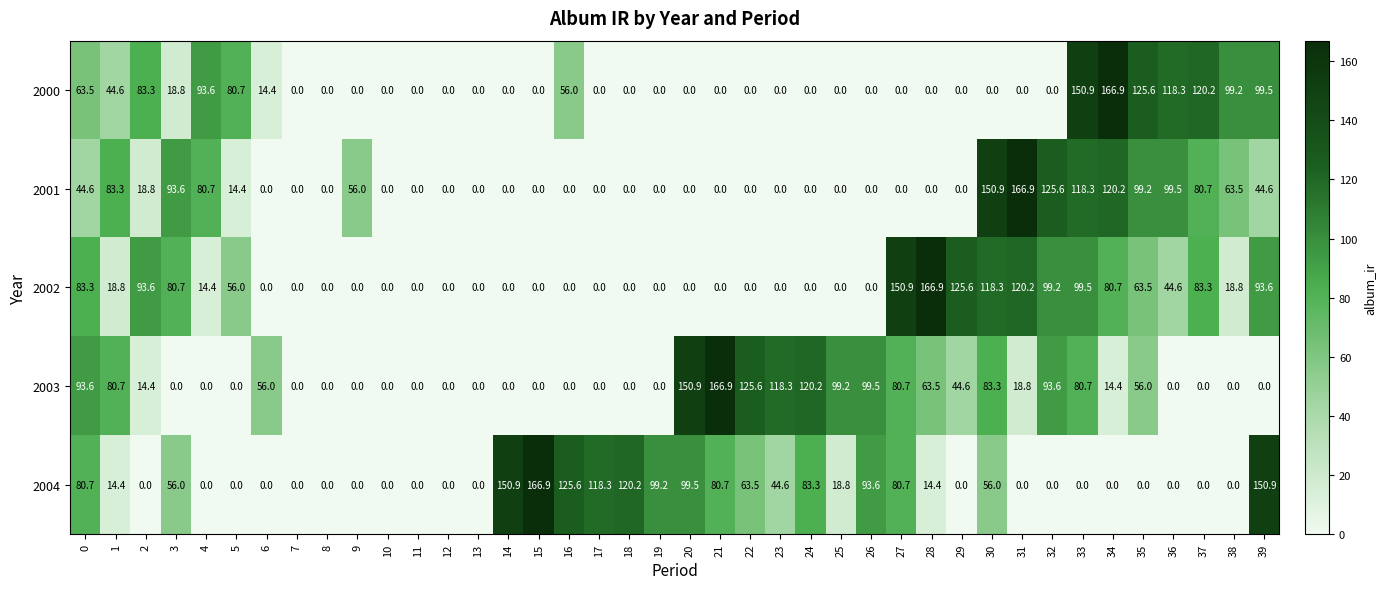

At 33, list the series in order from smallest to largest.

2004, 2003, 2002, 2001, 2000